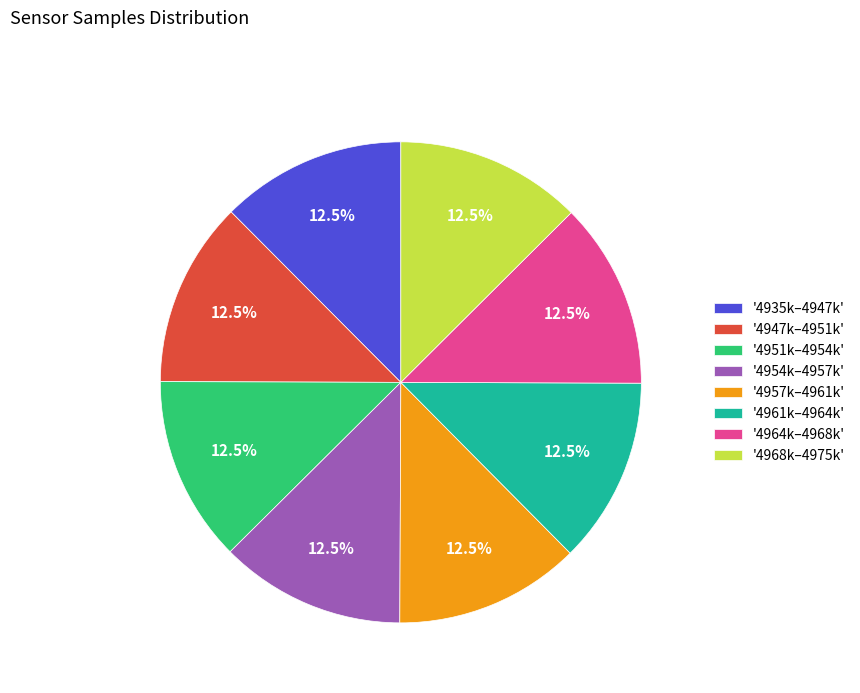

How many segments does this pie chart have?

8